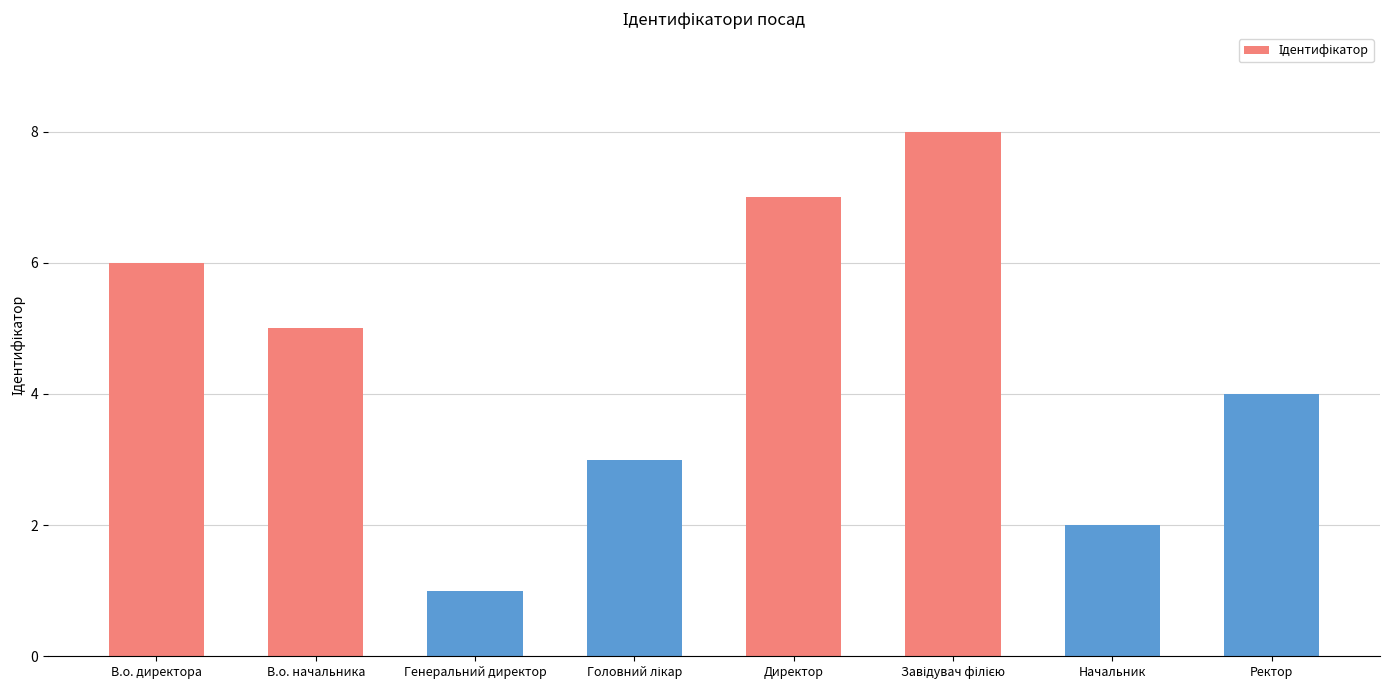

What is the greatest value displayed?

8